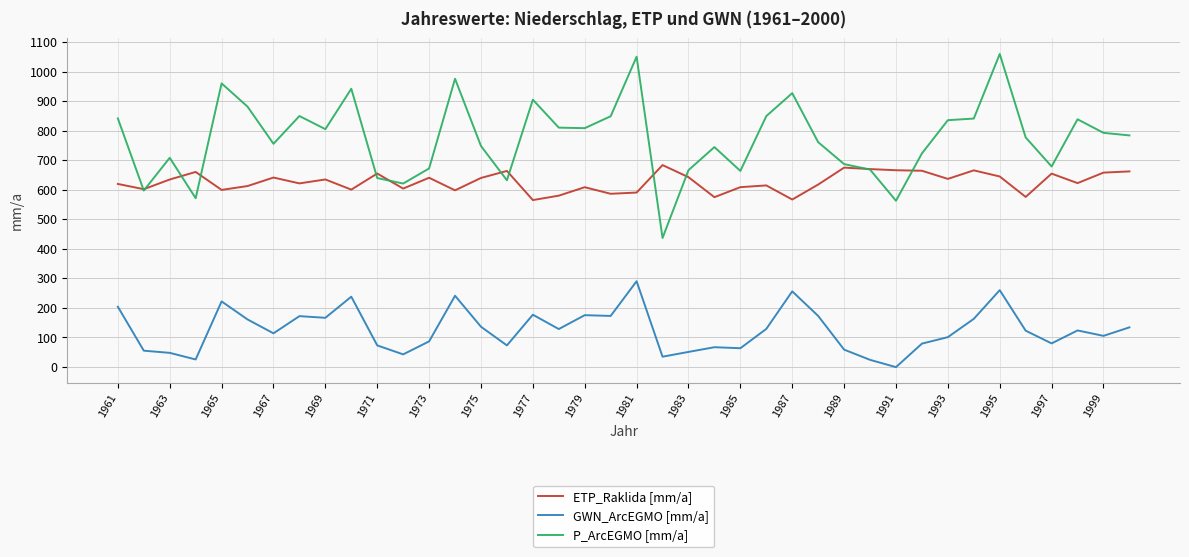

How many values in the ETP_Raklida [mm/a] series are below 634?

20